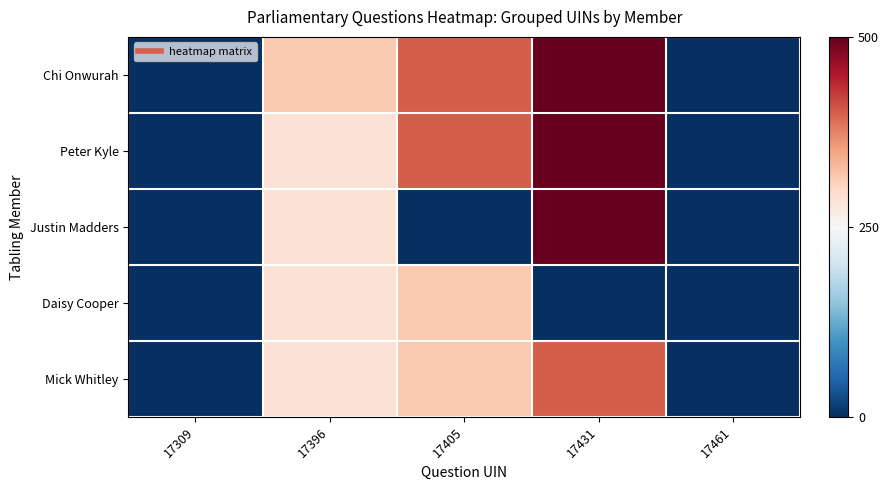

Which series has the largest range (max minus min)?

Chi Onwurah